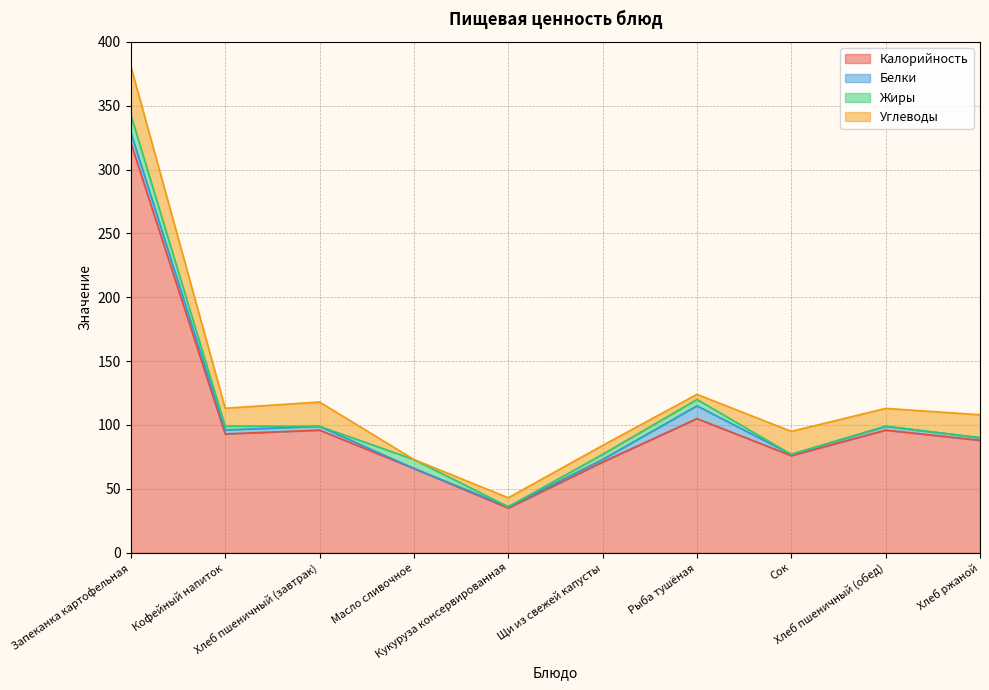

What position from the left is Хлеб пшеничный (завтрак)?

3